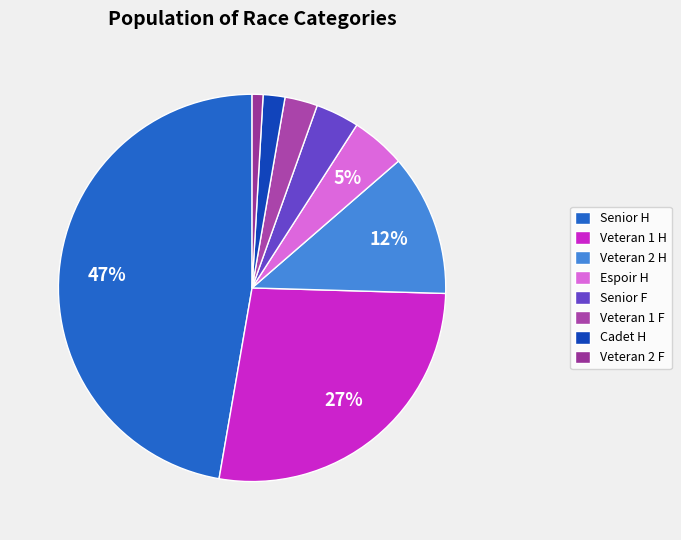

How many segments does this pie chart have?

8